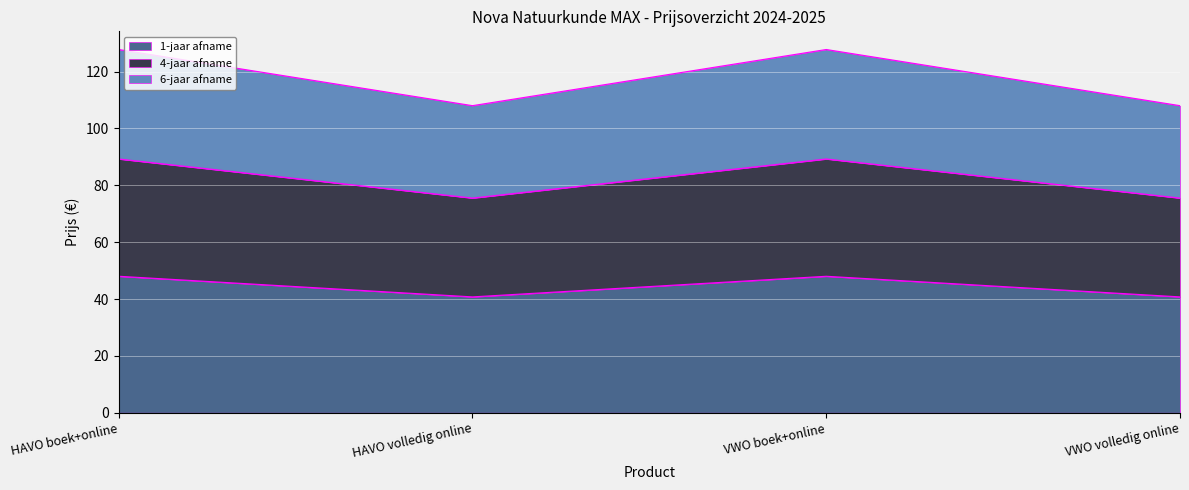

Which series has the widest spread of values?

6-jaar afname